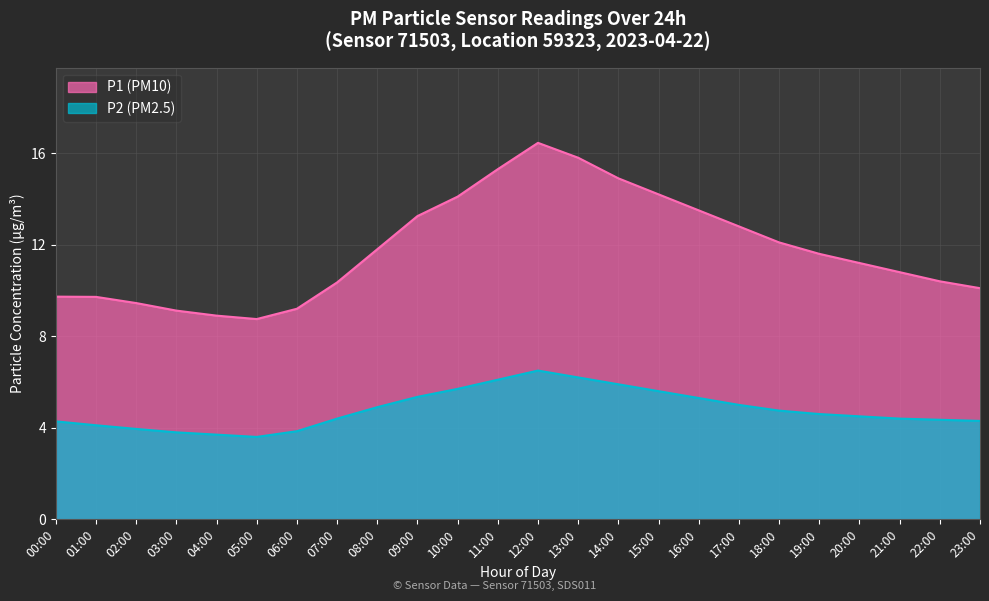

Count the number of categories in the chart.

24